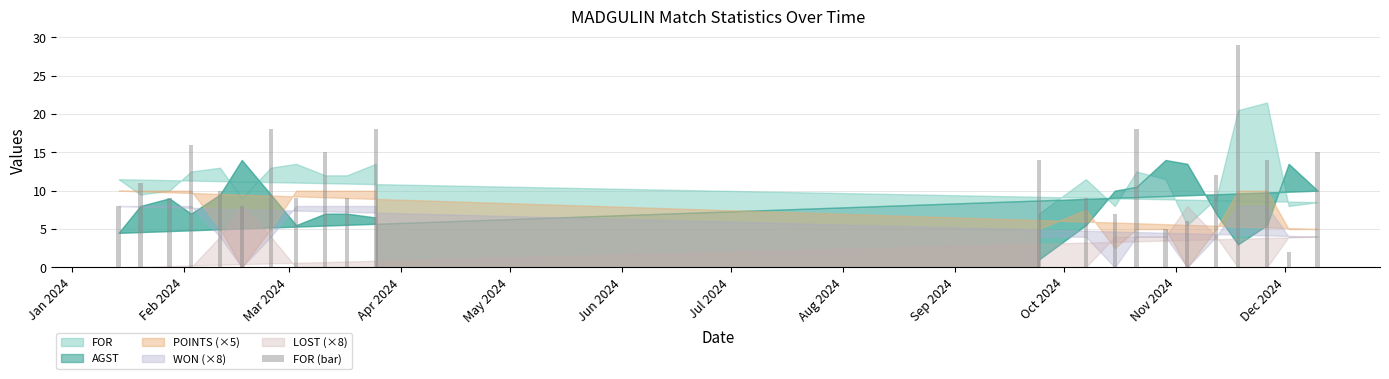

Does the chart contain any negative values?

No